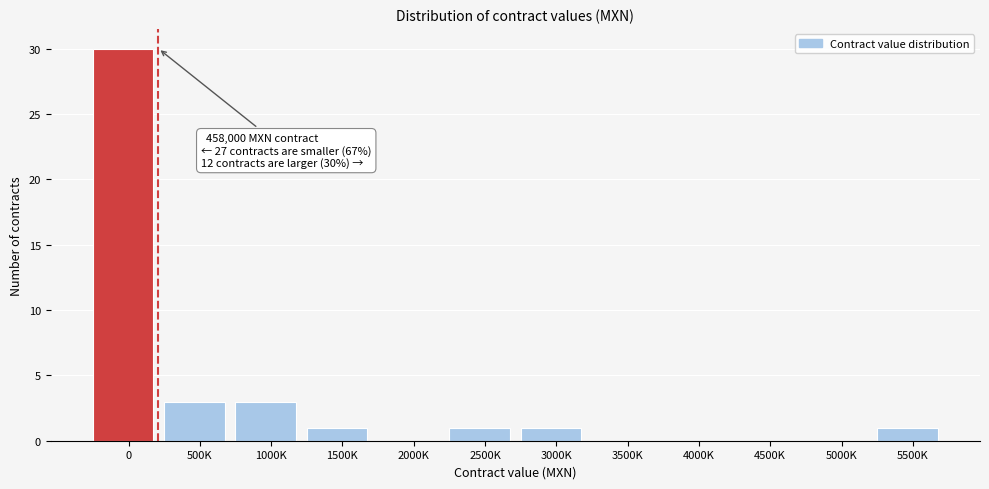

Reading left to right, list all the values displayed in this chart.

0=30	500K=3	1000K=3	1500K=1	2000K=0	2500K=1	3000K=1	3500K=0	4000K=0	4500K=0	5000K=0	5500K=1